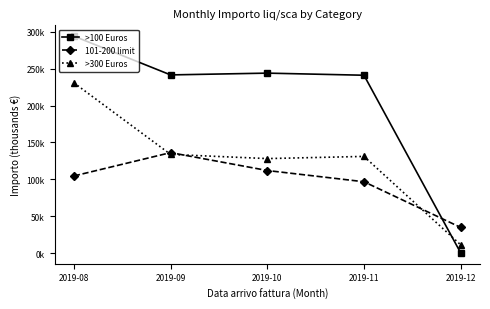

What is the value of the >300 Euros point at the 4th from the left?

131.2